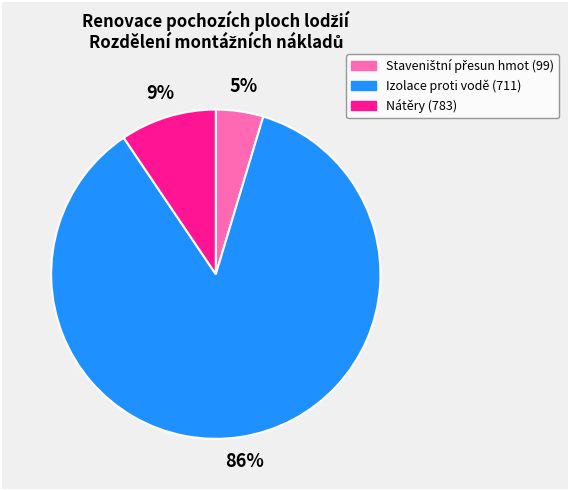

Is the sum of Izolace proti vodě (711) and Nátěry (783) greater than half?

Yes